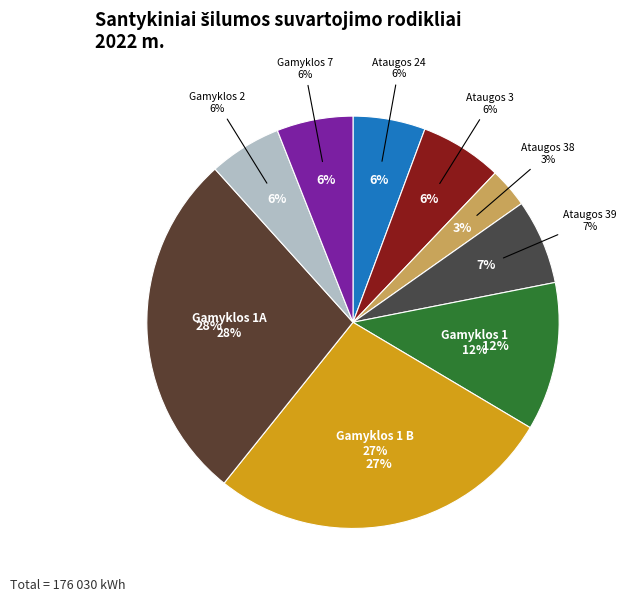

To the nearest percent, what is the average slice percentage?

11%